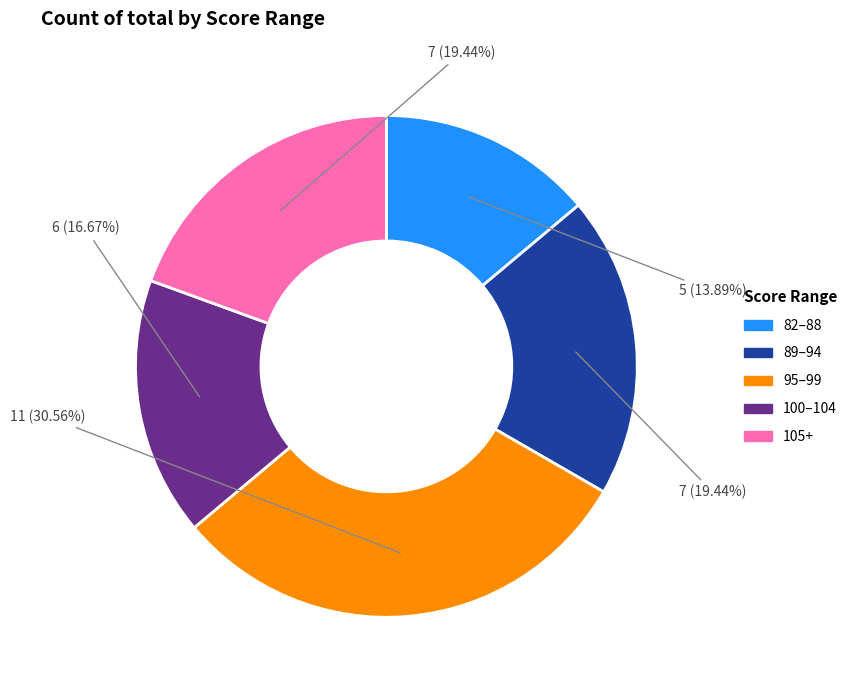

Is there any slice that represents more than half of the pie?

No